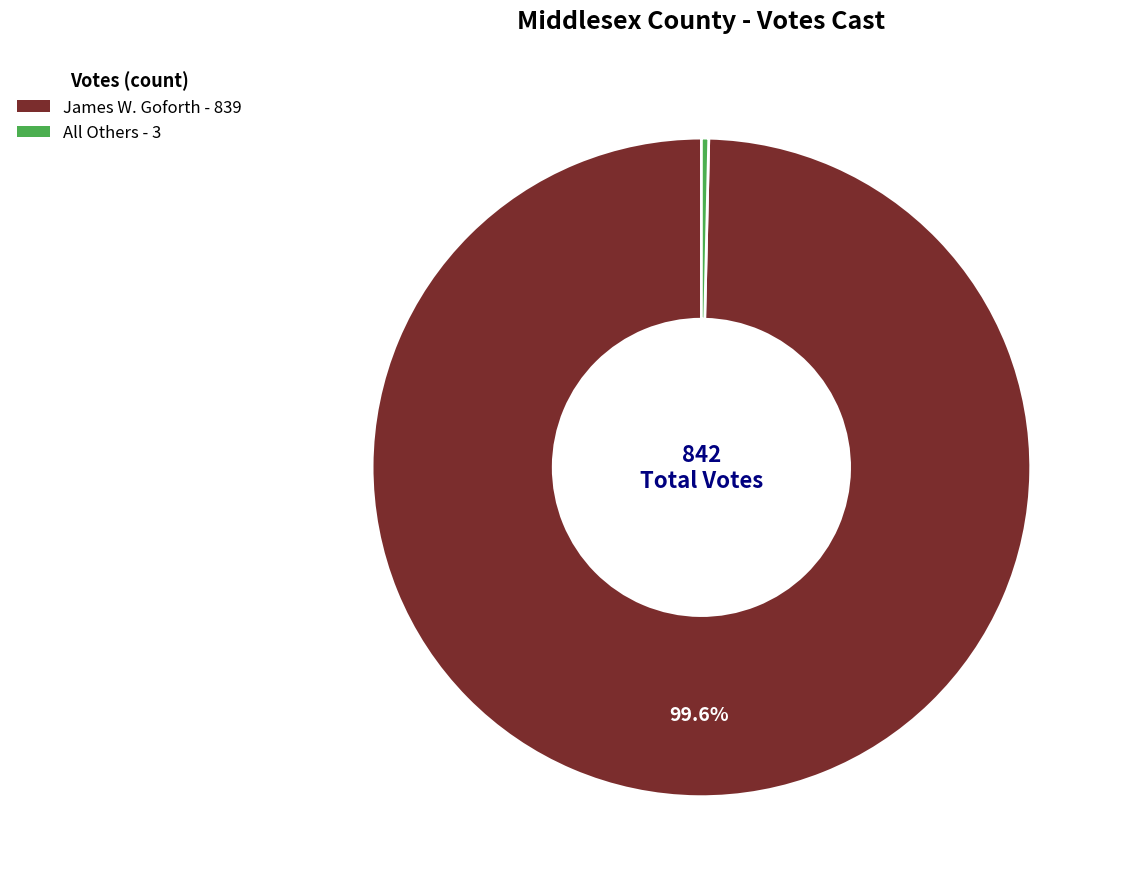

Which has a higher value, All Others - 3 or James W. Goforth - 839?

James W. Goforth - 839